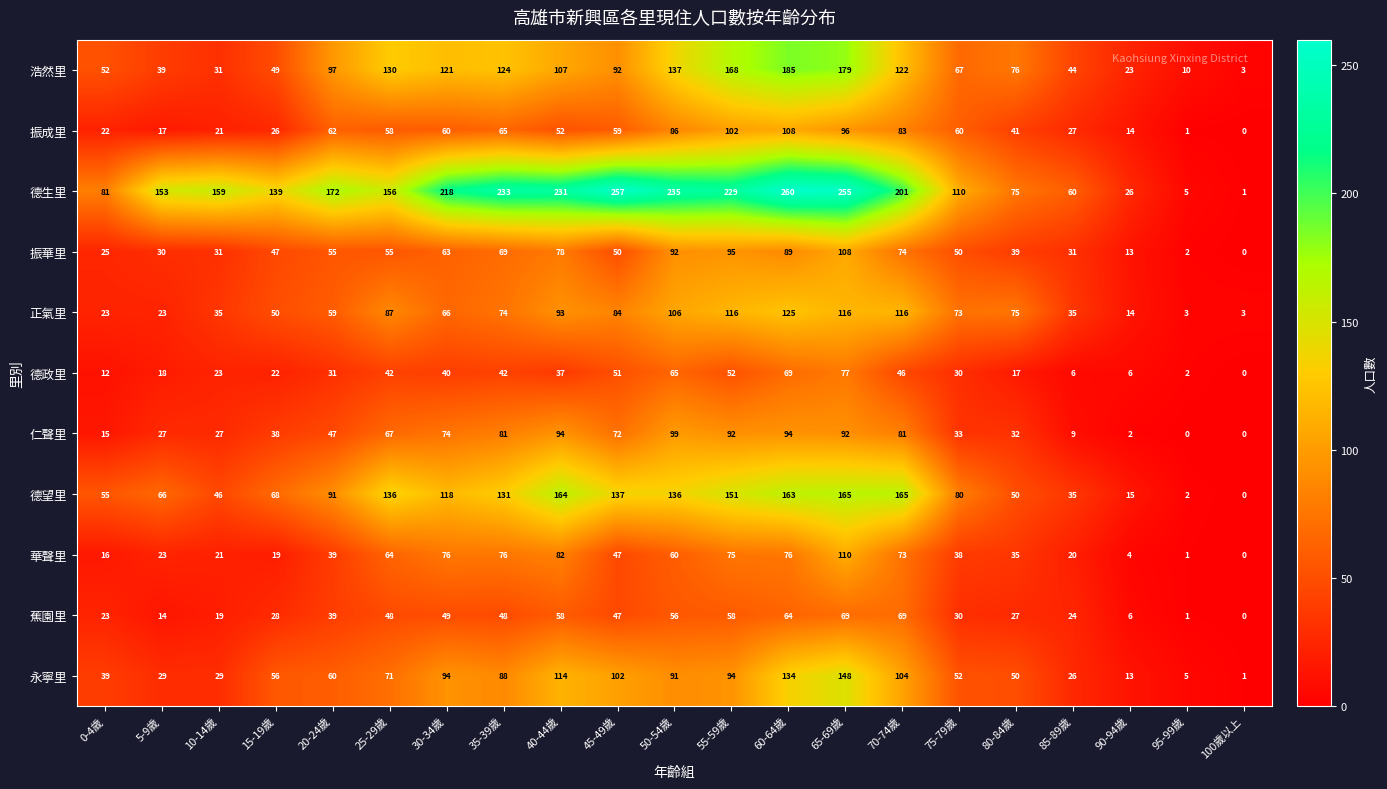

Rank the series at 70-74歲 from highest to lowest value.

德生里, 德望里, 浩然里, 正氣里, 永寧里, 振成里, 仁聲里, 振華里, 華聲里, 蕉園里, 德政里